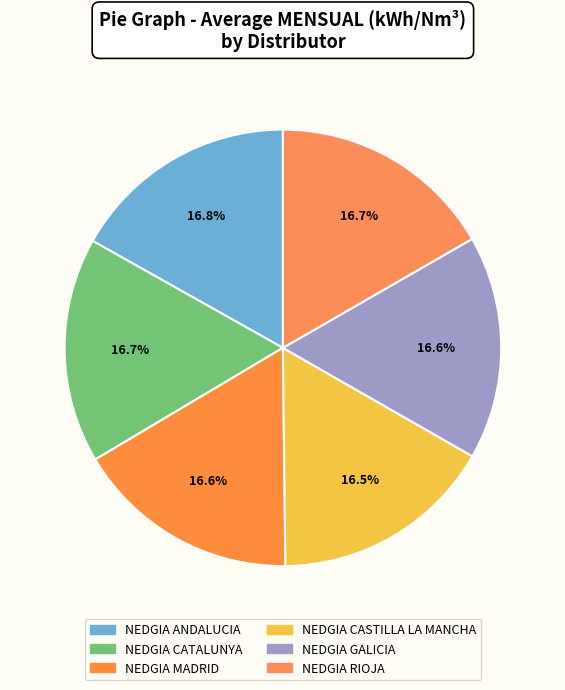

How many segments does this pie chart have?

6